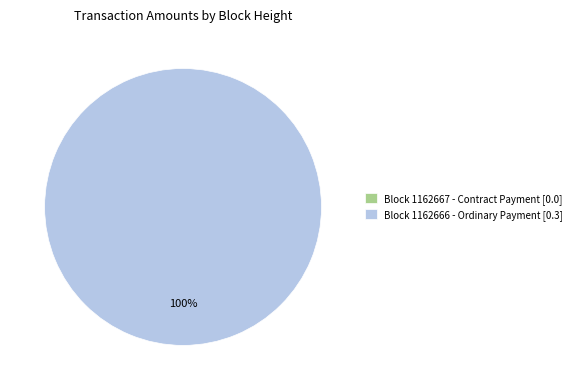

What is the smallest slice in the pie chart?

1162667